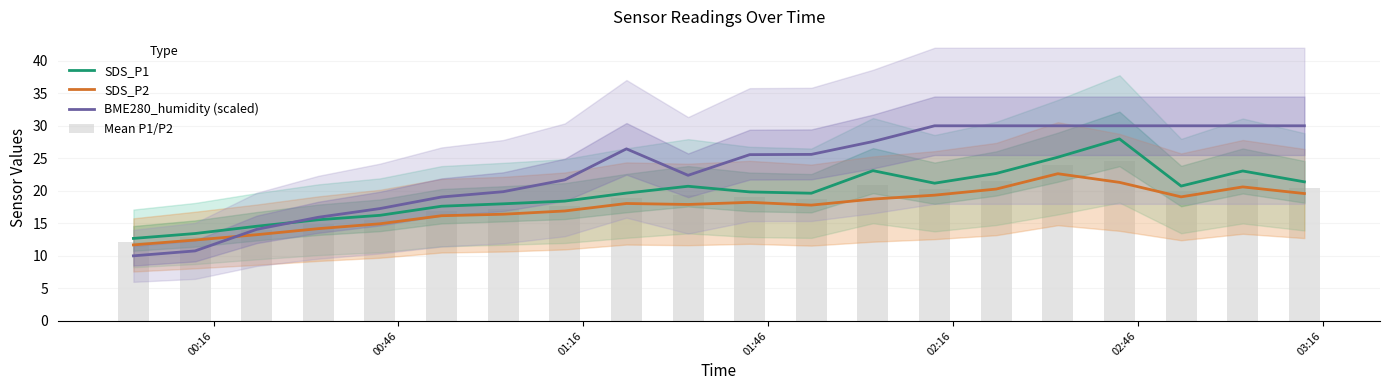

Count the number of categories in the chart.

20